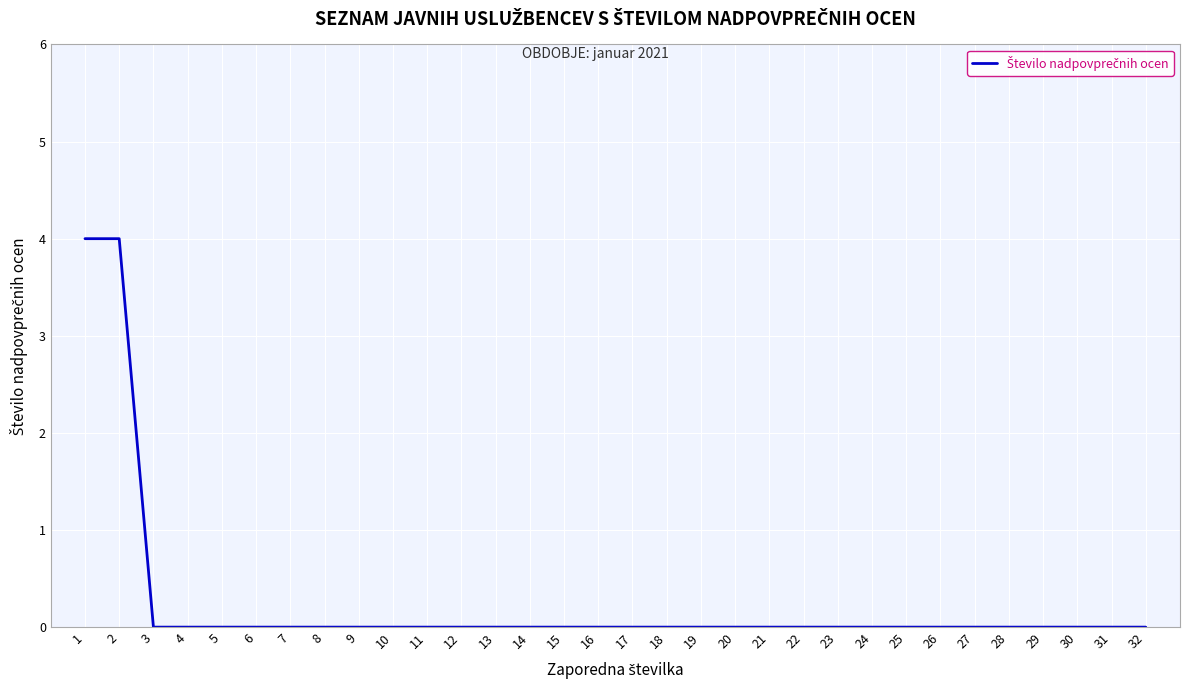

What value does the data have at 1?

4